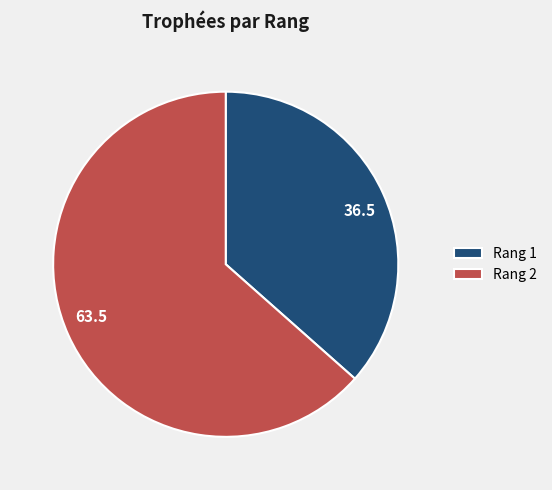

Count the number of slices in the pie.

2